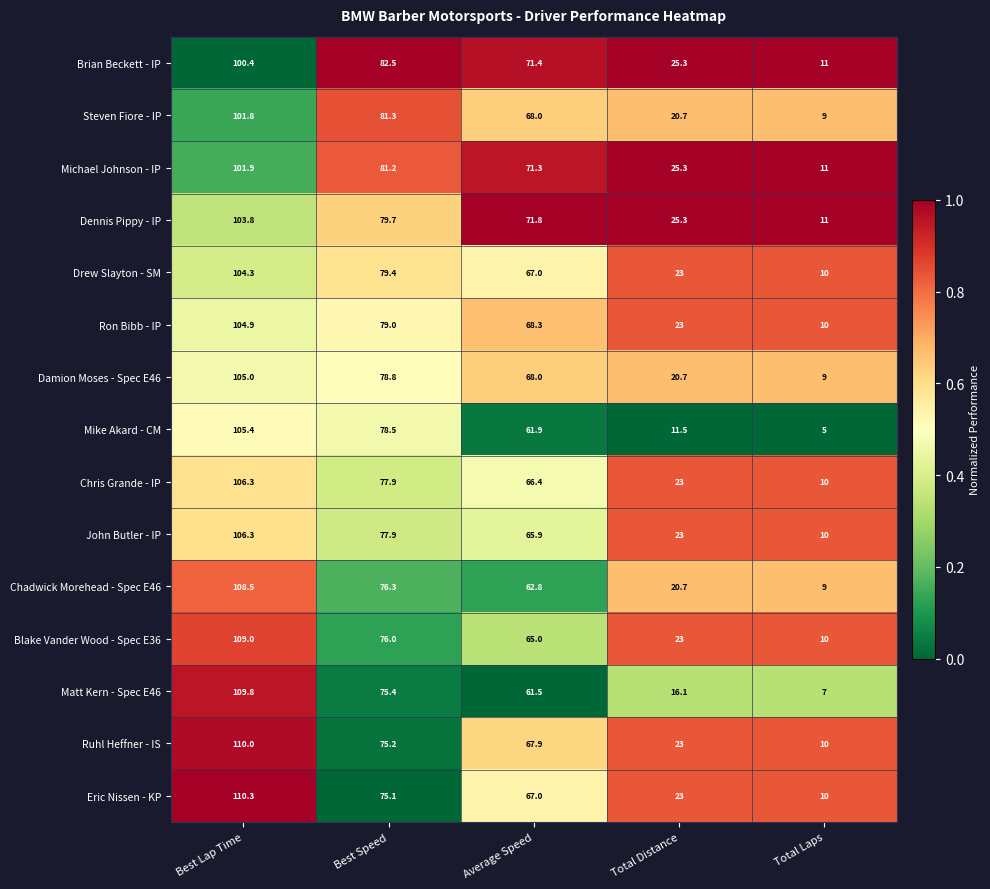

Where is Chadwick Morehead - Spec E46 nearest to the value 58?

Average Speed